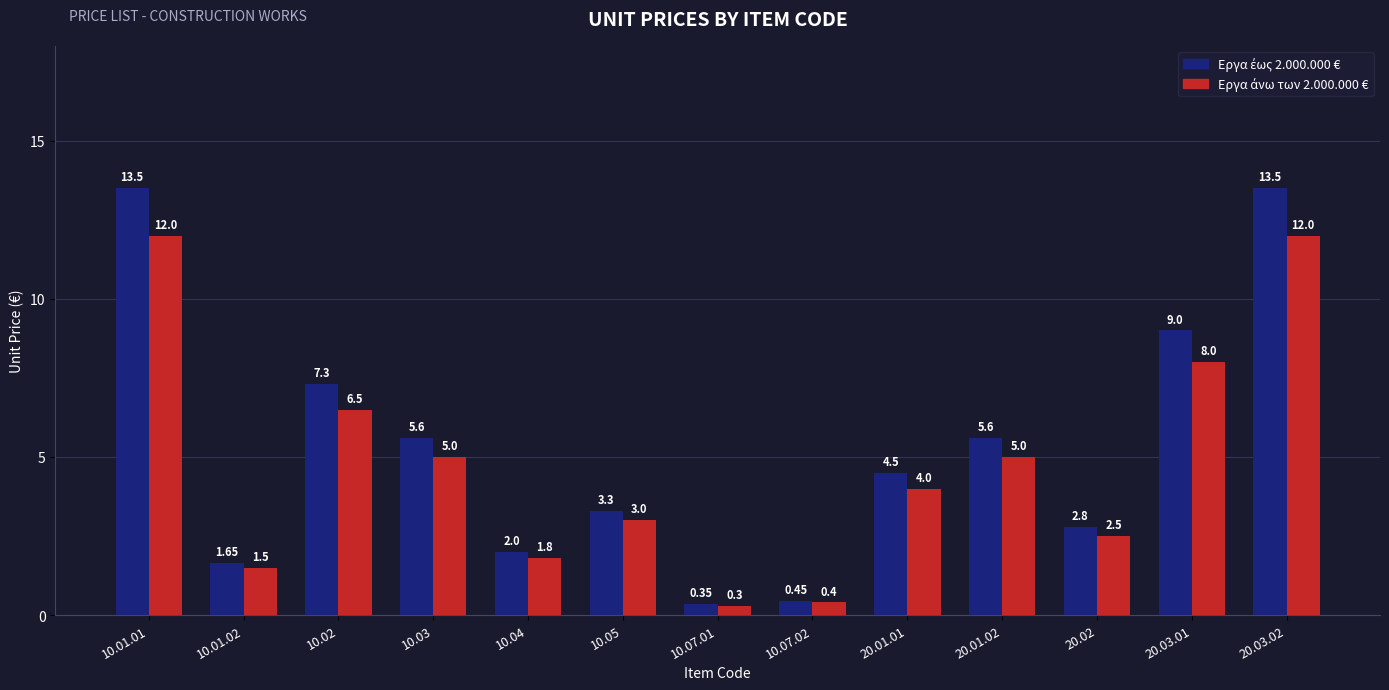

What is the maximum value shown in the chart?

13.5